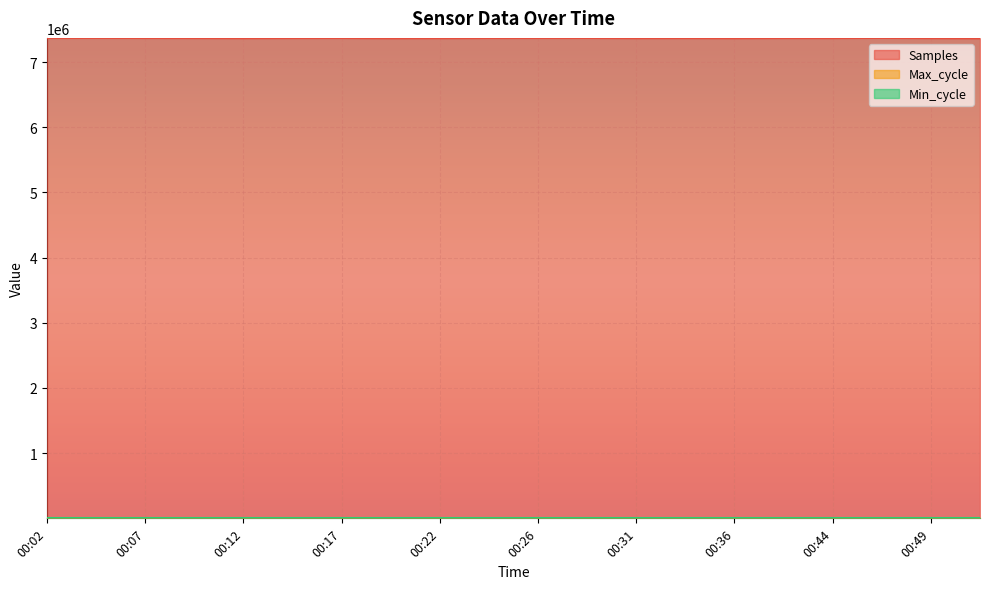

True or false: Max_cycle and Samples cross at least once.

False